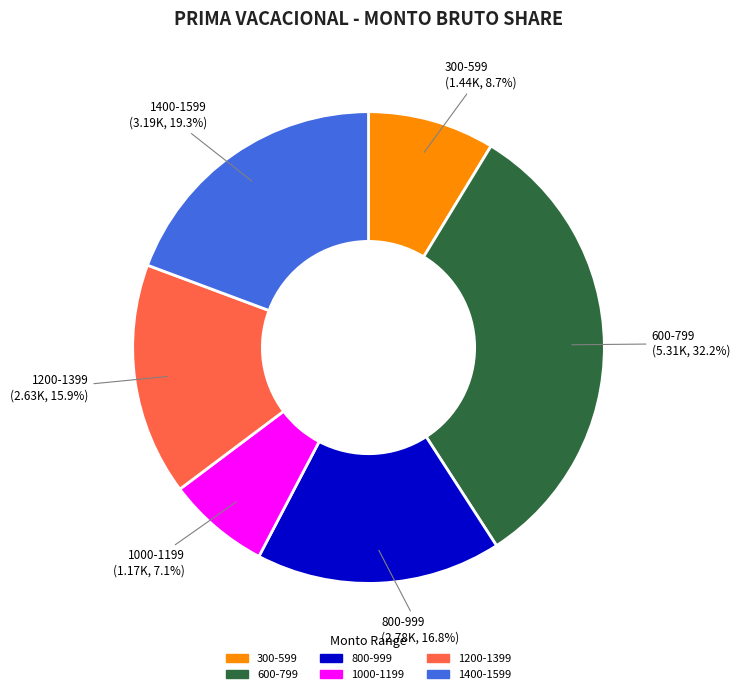

Is there a majority slice in this chart?

No